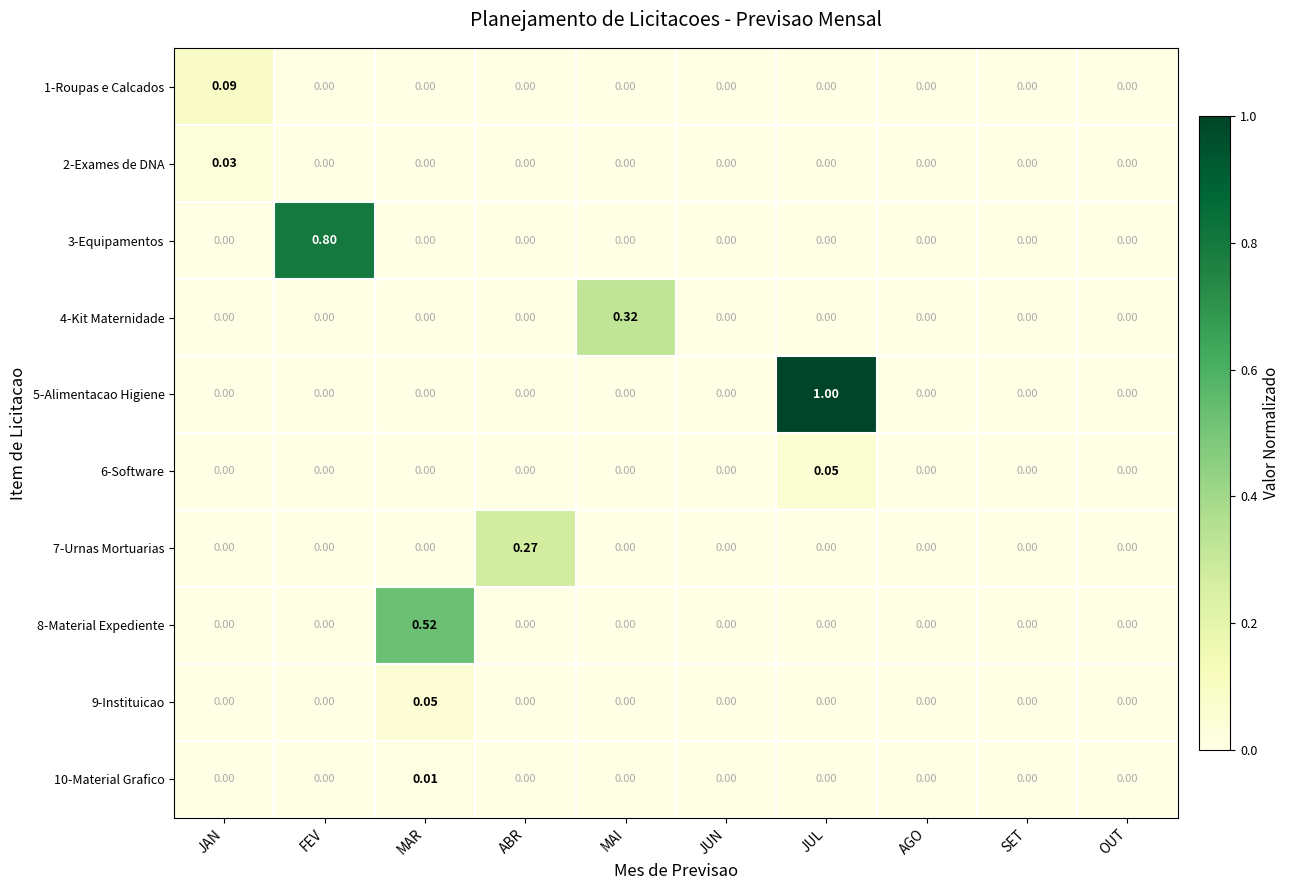

Which label corresponds to the largest value in the chart?

JUL